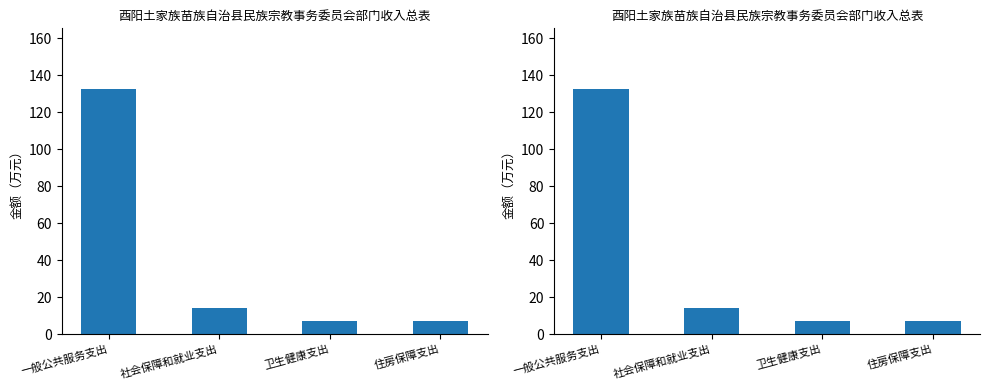

What is the label of the 4th bar from the right?

一般公共服务支出